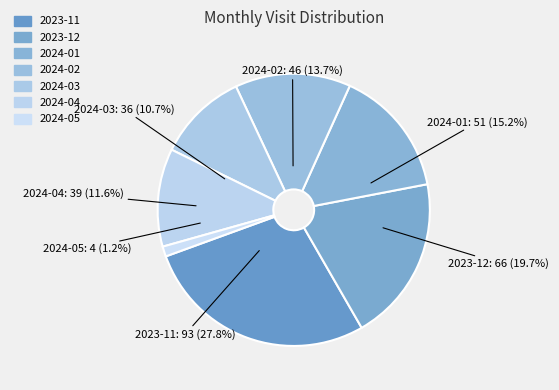

How many slices are in this pie chart?

7